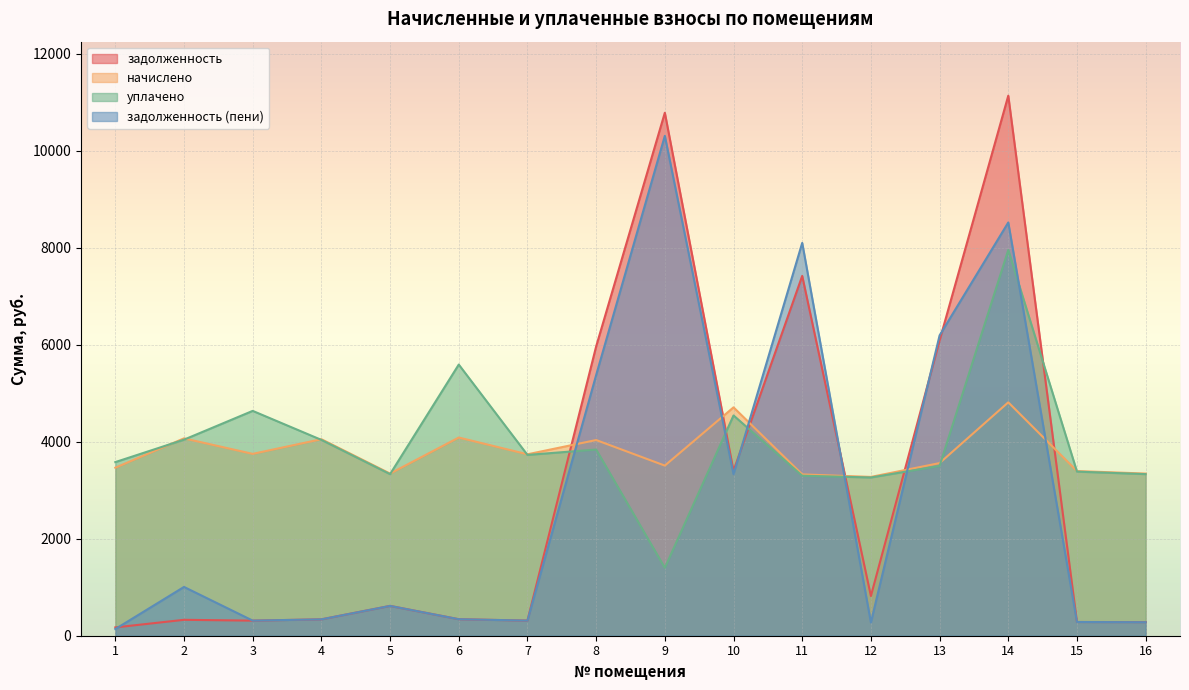

Reading right to left, extract all data points from this chart.

задолженность: 281.0	282.9	11135.7	6089.1	819.1	7419.1	3401.4	10783.6	5964.8	311.8	340.6	614.9	337.7	311.1	328.0	171.4
начислено: 3343.7	3395.5	4812.5	3559.7	3274.6	3326.4	4708.8	3507.8	4034.9	3741.1	4086.7	3343.7	4052.2	3749.8	4069.4	3464.6
уплачено: 3332.1	3383.7	7953.8	3500.0	3263.2	3299.1	4542.0	1400.0	3839.2	3728.1	5591.2	3332.1	4038.1	4636.1	4042.8	3580.0
задолженность (пени): 278.6	283.0	8521.3	6192.5	272.9	8099.9	3330.9	10307.3	5373.5	311.8	340.6	614.9	337.7	311.5	1005.9	137.6